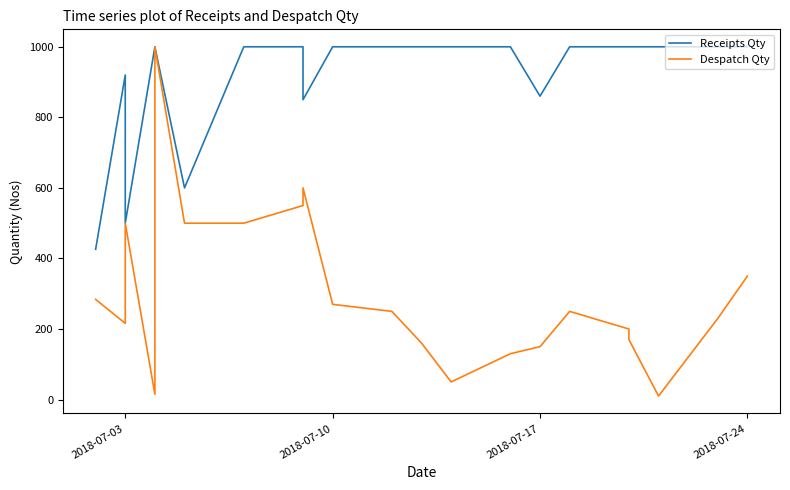

True or false: Receipts Qty and Despatch Qty cross at least once.

False